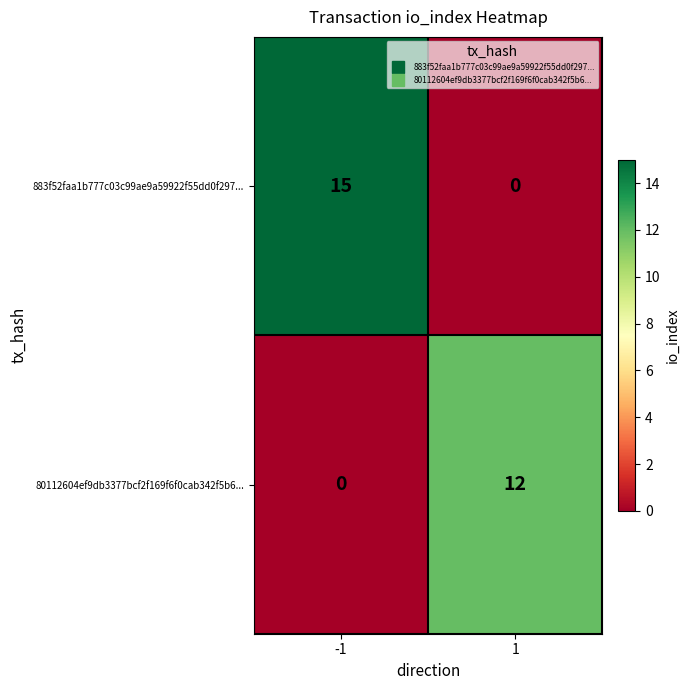

Reading left to right, extract all data points from this chart.

883f52faa1b777c03c99ae9a59922f55dd0f297...: 15	0
80112604ef9db3377bcf2f169f6f0cab342f5b6...: 0	12